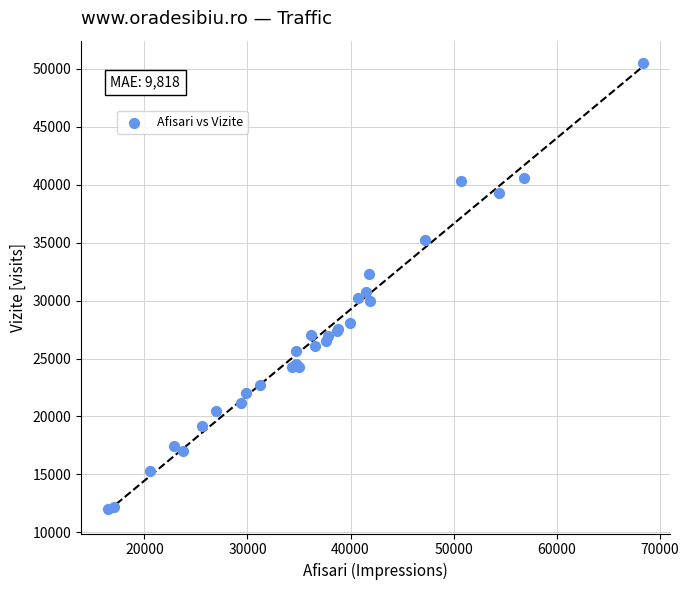

What Y value in the scatter plot is closest to 31256?

30708